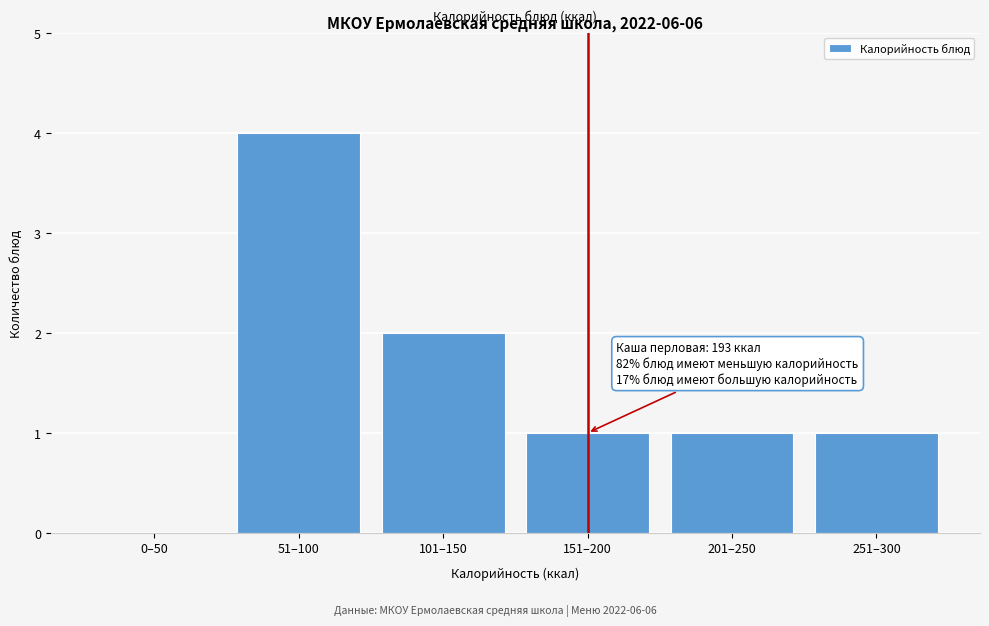

Reading right to left, extract all data points from this chart.

251–300=1	201–250=1	151–200=1	101–150=2	51–100=4	0–50=0